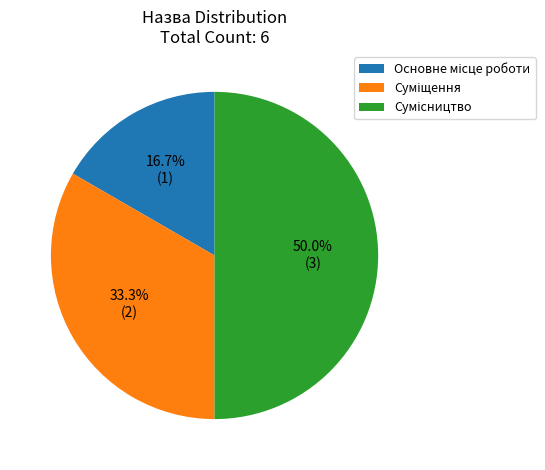

Combined, what portion of the pie is Основне місце роботи and Сумісництво?

66.7%